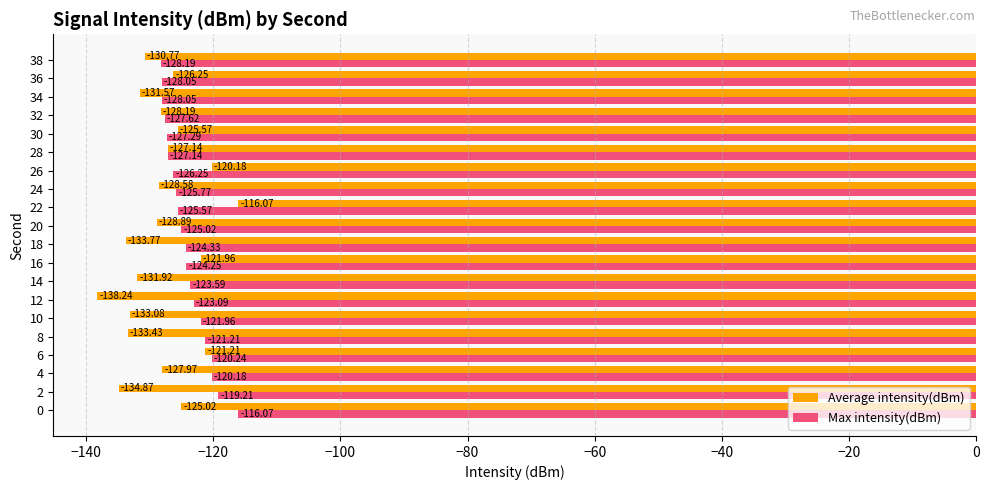

What is the average value of the Average intensity(dBm) series?

-128.2